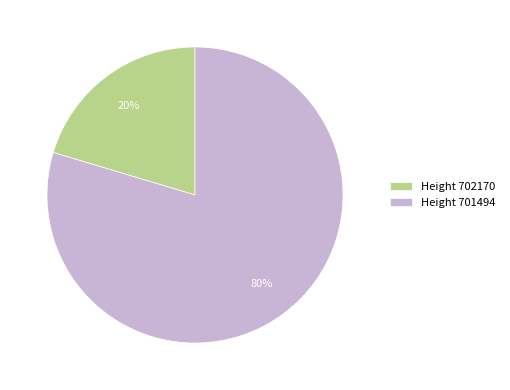

True or false: Height 701494 accounts for 80% of the total.

True